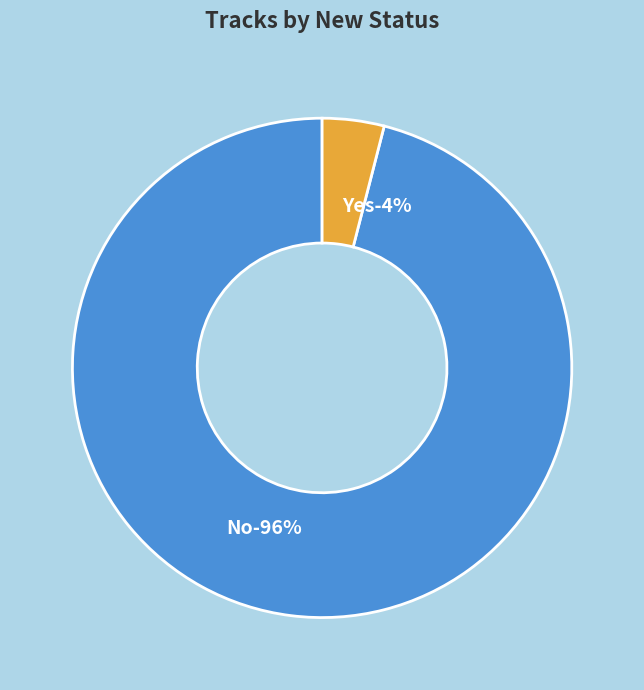

To the nearest percent, what percentage of the pie is Yes?

4%